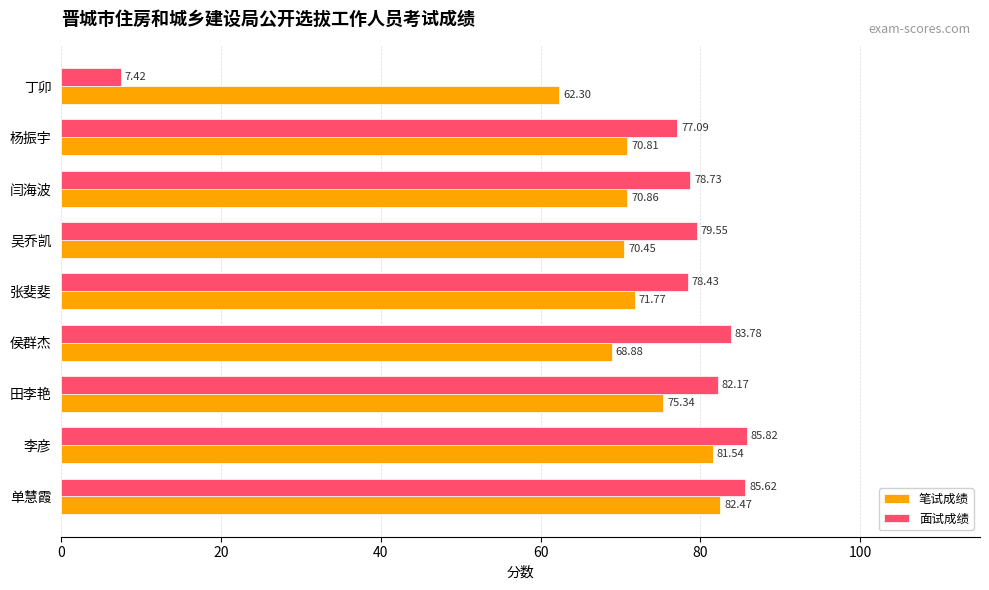

Is the value of 面试成绩 at 侯群杰 greater than the value of 笔试成绩 at 杨振宇?

Yes